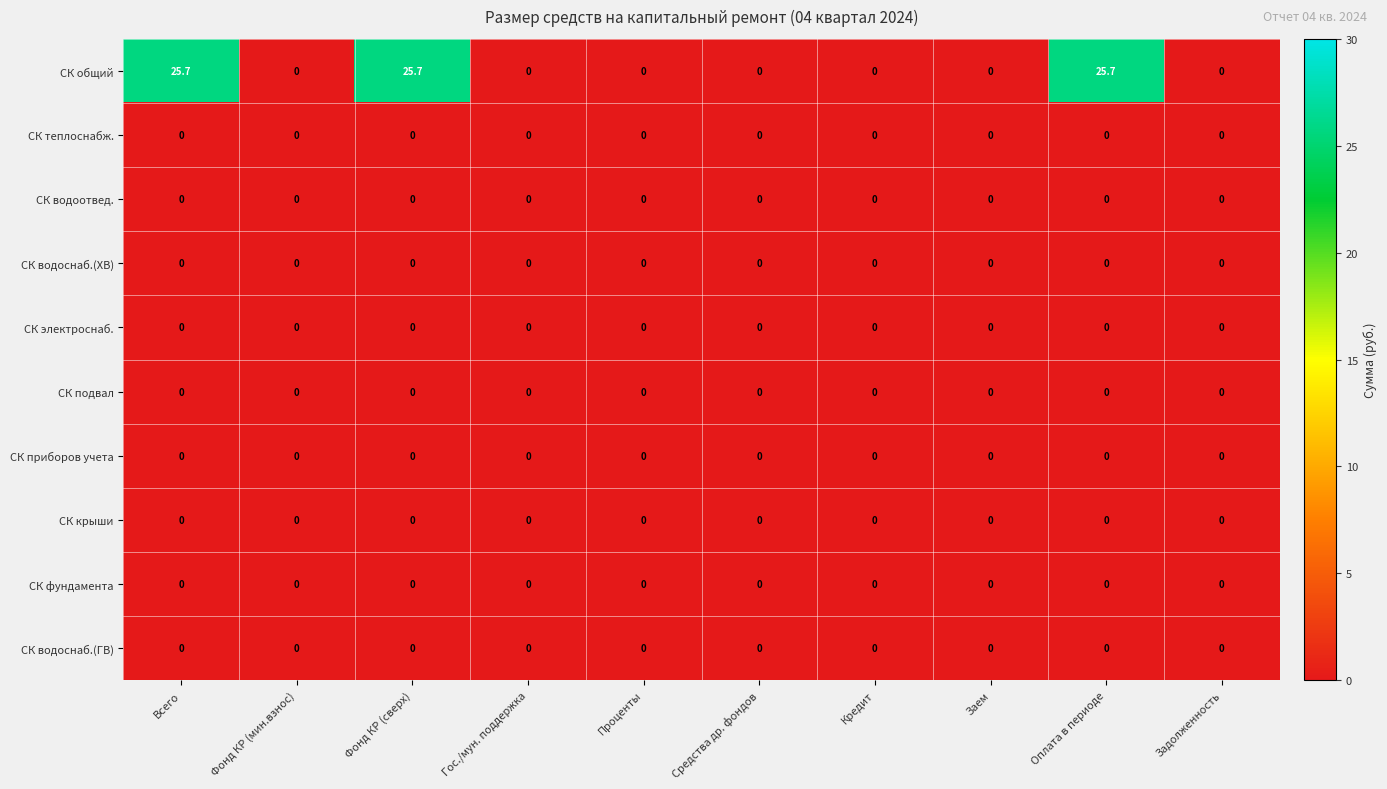

Which series has the largest range (max minus min)?

СК общий